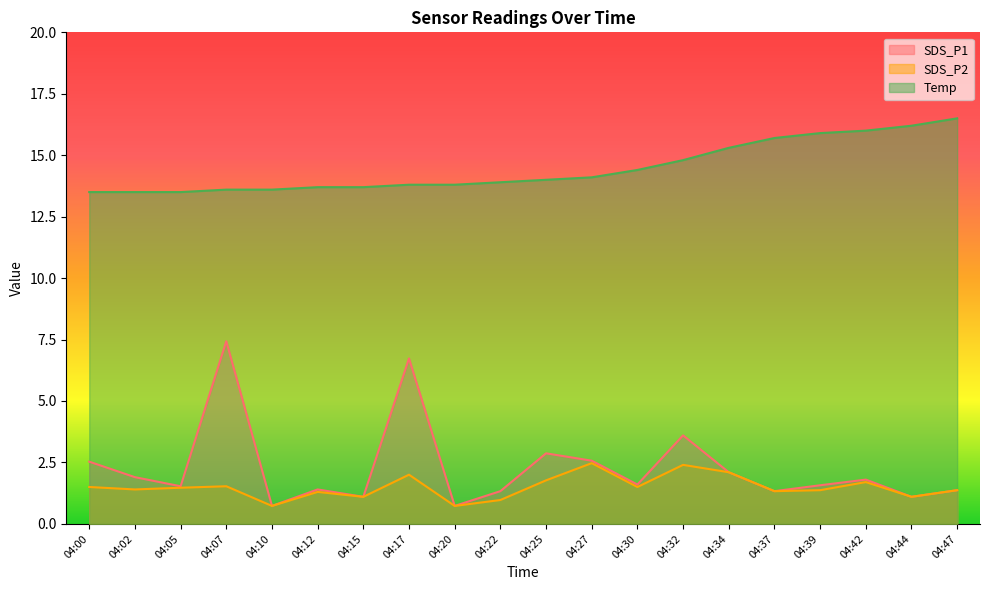

How many data points in SDS_P1 are less than 1?

2